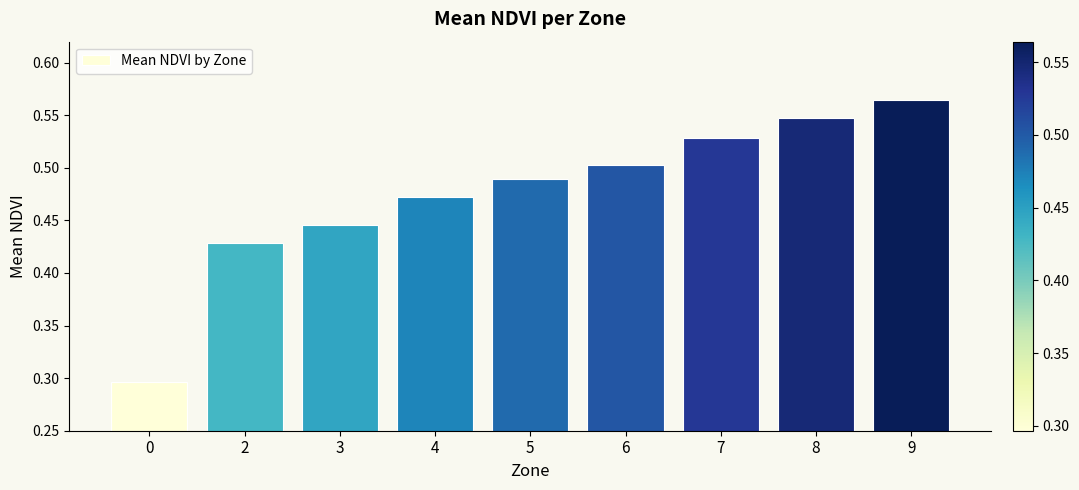

The value at 8 is 0.5. True or false?

True